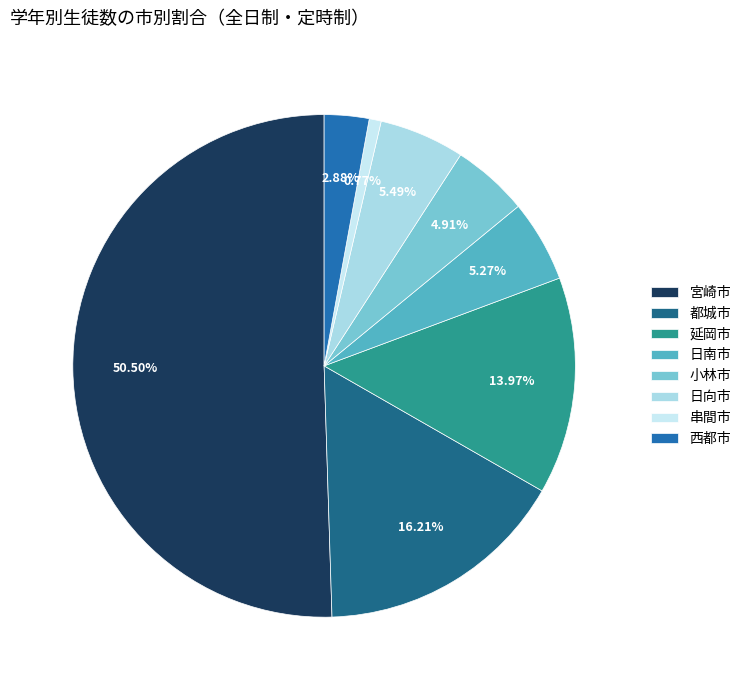

Is it true that 日向市 is 5% of the pie?

True